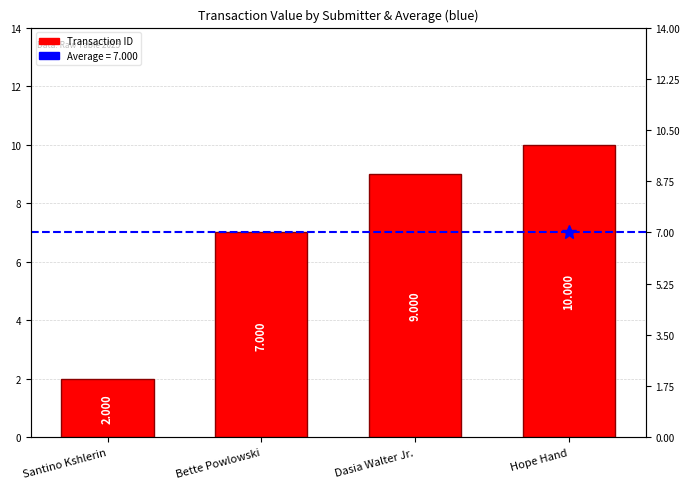

Reading left to right, what are all the values shown in this chart?

Santino Kshlerin=2	Bette Powlowski=7	Dasia Walter Jr.=9	Hope Hand=10